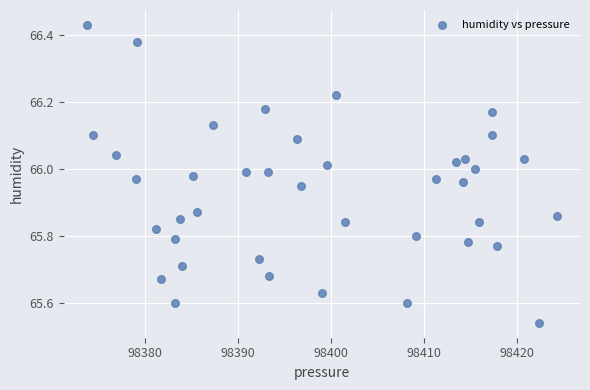

What is the range of X values (max minus min)?

50.6